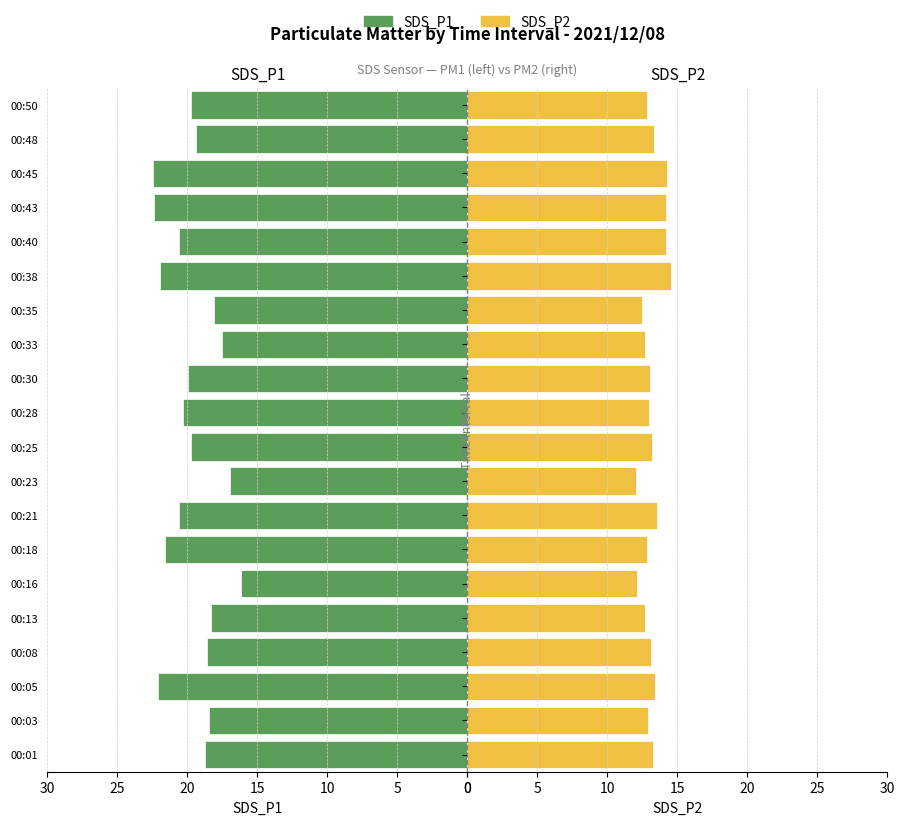

Is the value of SDS_P2 at 00:50 greater than the value of SDS_P1 at 00:30?

No